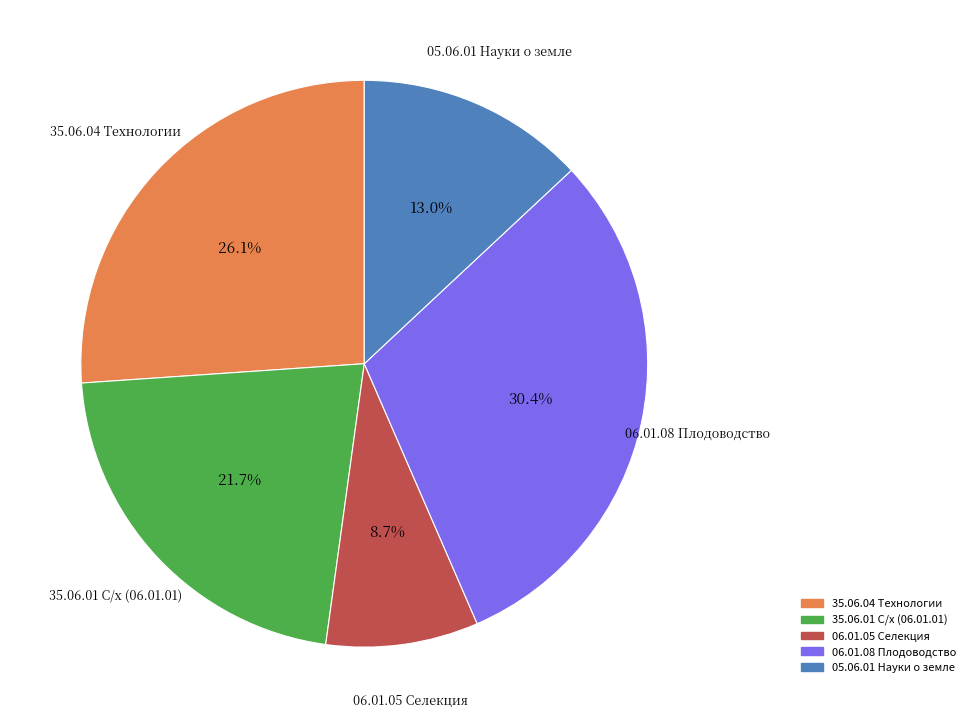

Does any single category account for the majority?

No